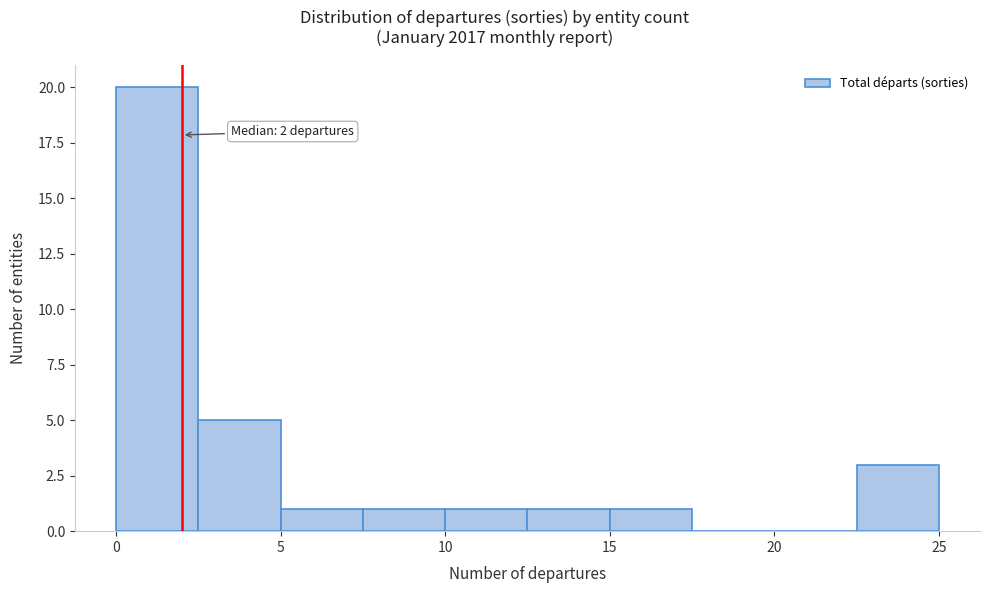

Over which range of the x-axis is the bar tallest?

0.0 to 2.5